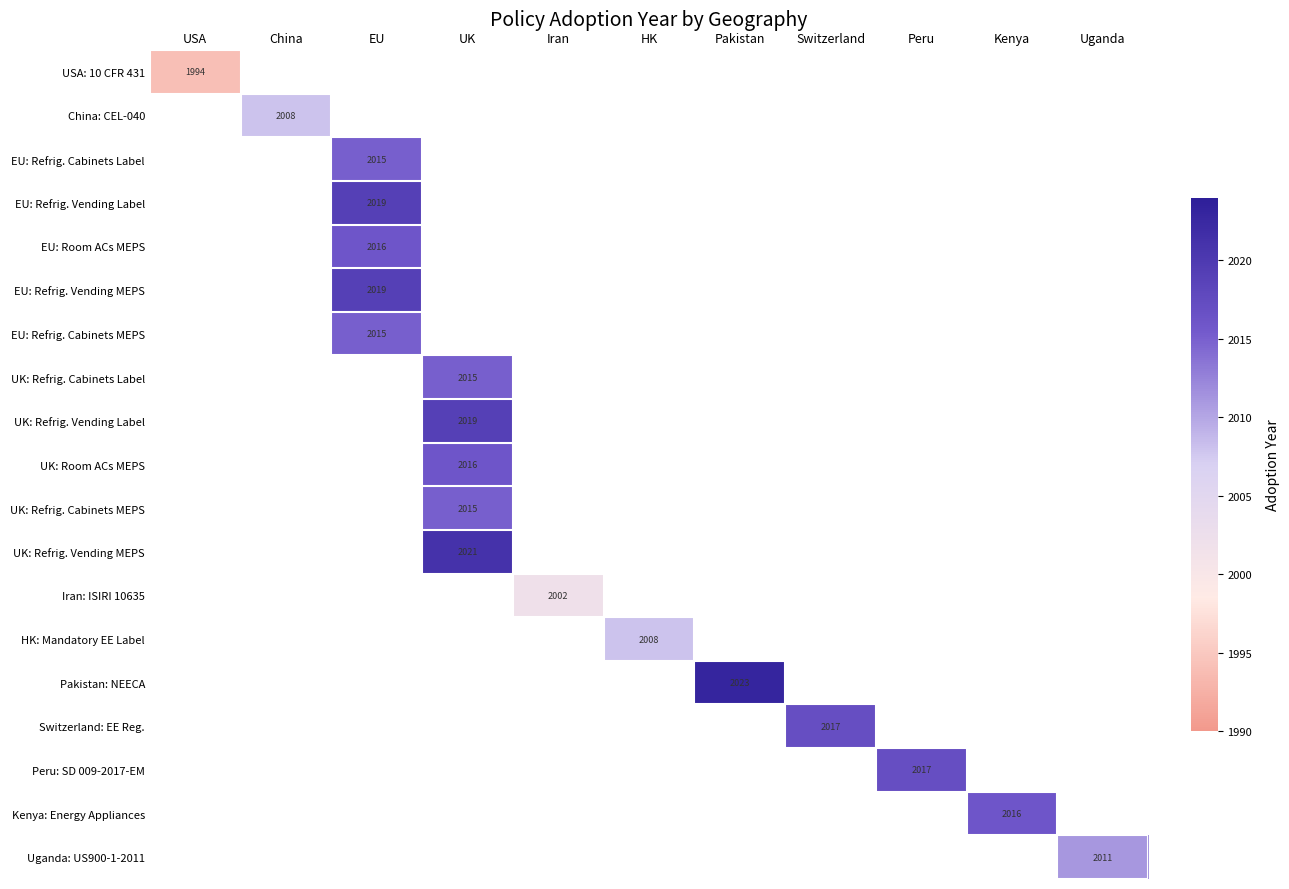

How many categories are shown in the chart?

11